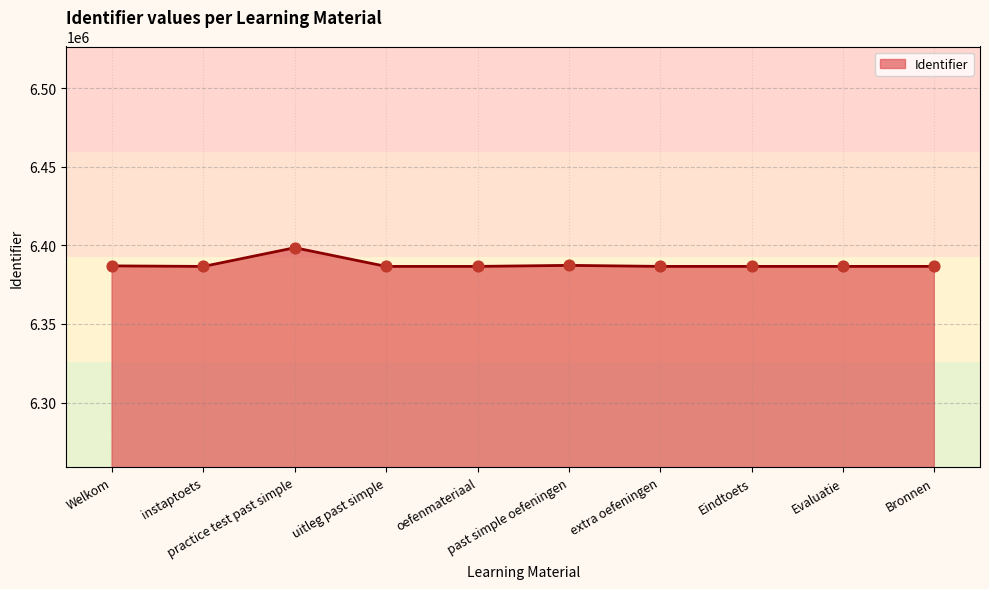

What is the change in value from practice test past simple to Evaluatie?

-11871